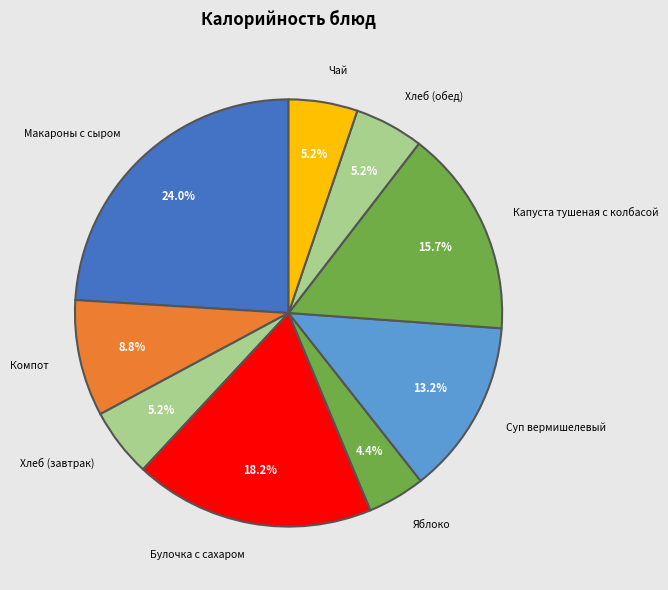

Does any single category account for the majority?

No